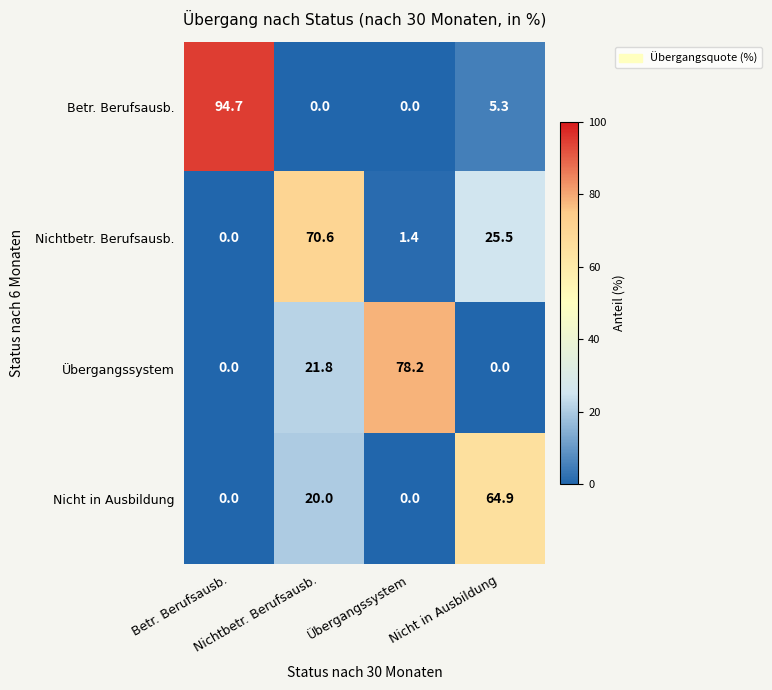

How many series are shown in this chart?

4